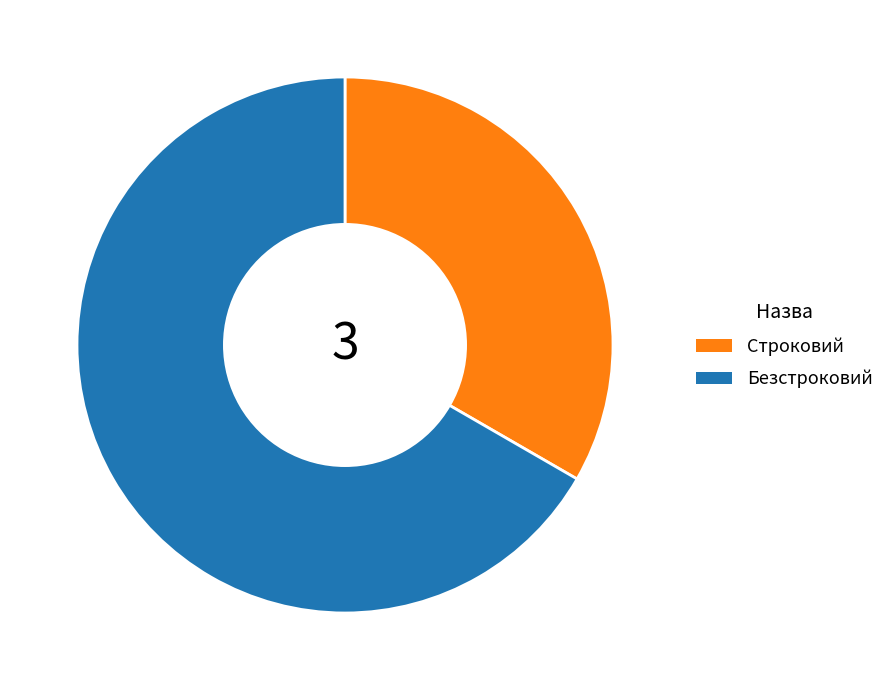

Which category has the smallest portion of the pie?

Строковий